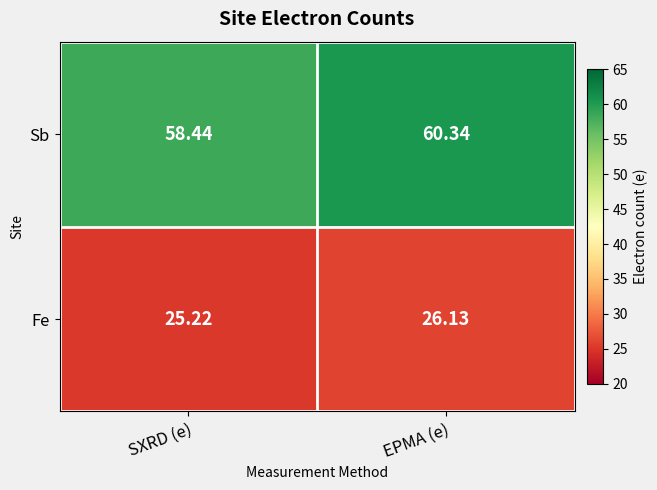

Which series changed the most between SXRD (e) and EPMA (e)?

Sb